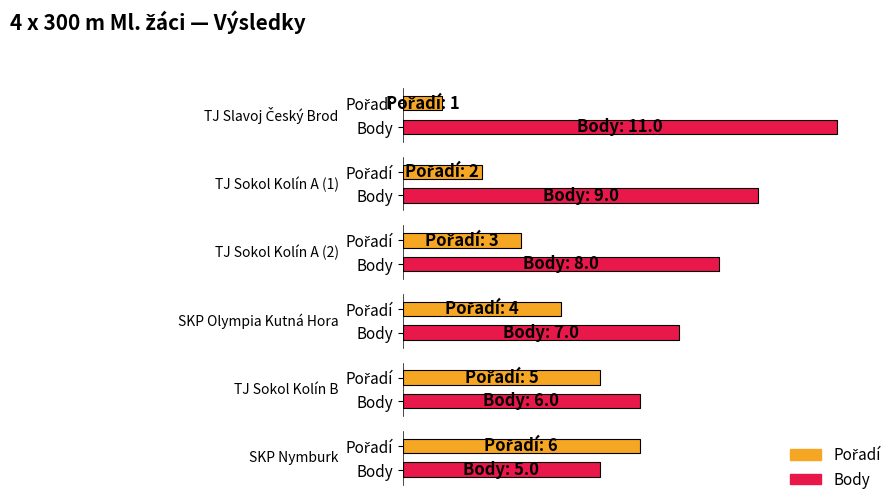

List the series in order of their peak value, highest first.

Body, Pořadí